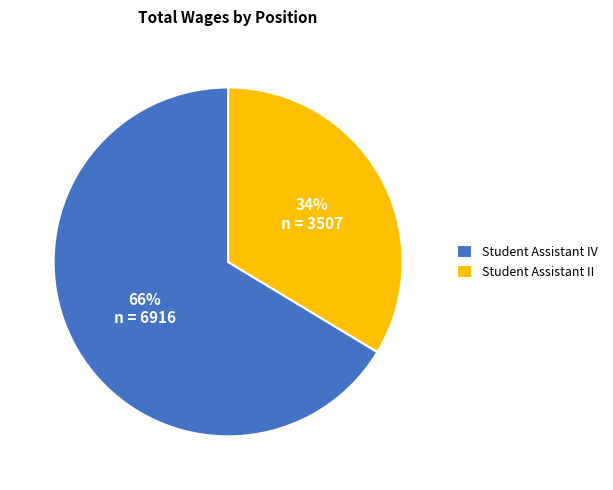

Is there a majority slice in this chart?

Yes